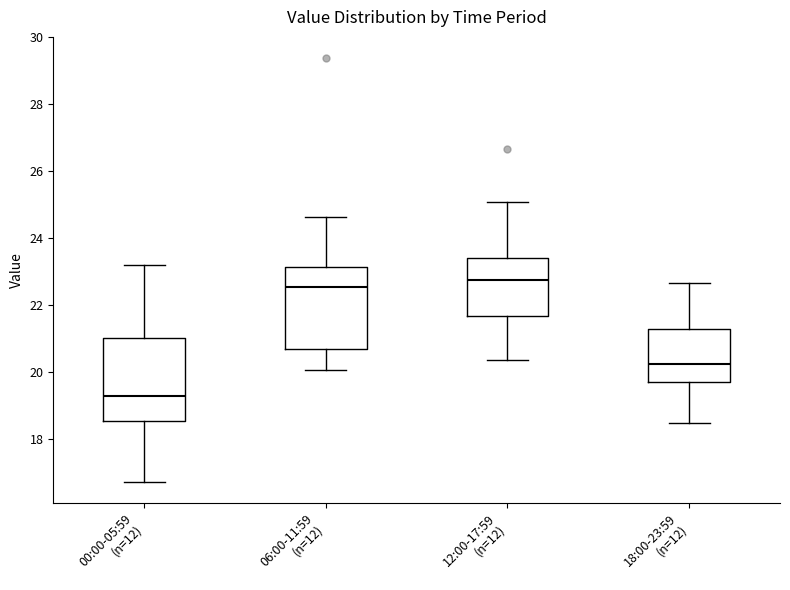

Where does the median line of the box for 00:00-05:59 (n=12) sit on the y-axis? The values are not printed on the chart, so give them approximately, as read against the axis.

19.4